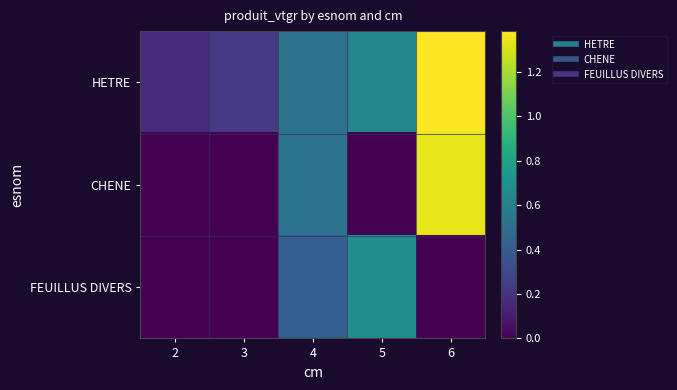

Reading left to right, transcribe all the data shown in this chart.

HETRE: 2=0.2	3=0.2	4=0.5	5=0.6	6=1.4
CHENE: 2=0.0	3=0.0	4=0.5	5=0.0	6=1.3
FEUILLUS DIVERS: 2=0.0	3=0.0	4=0.4	5=0.7	6=0.0